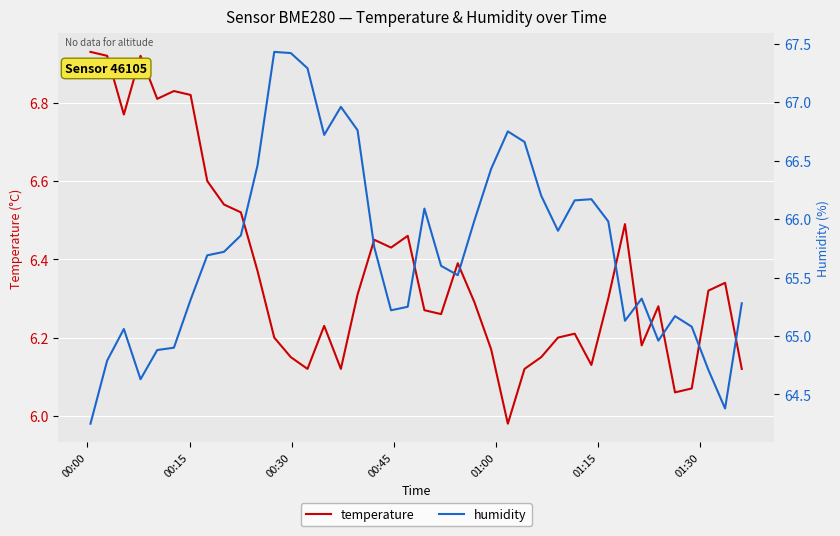

What is the difference between the maximum and second lowest values in the humidity series?

3.1